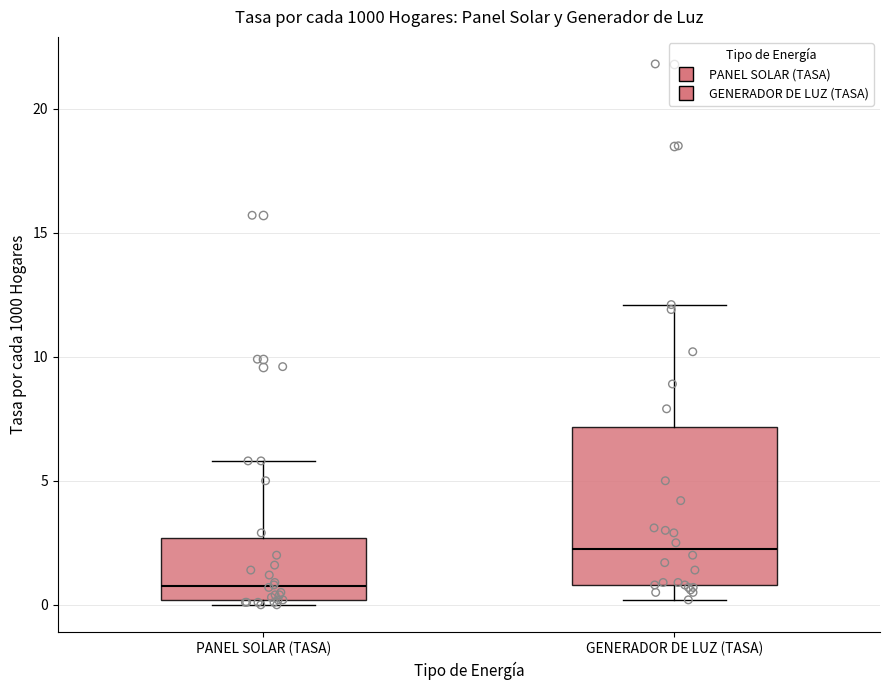

Which box's median line is the highest?

GENERADOR DE LUZ (TASA)